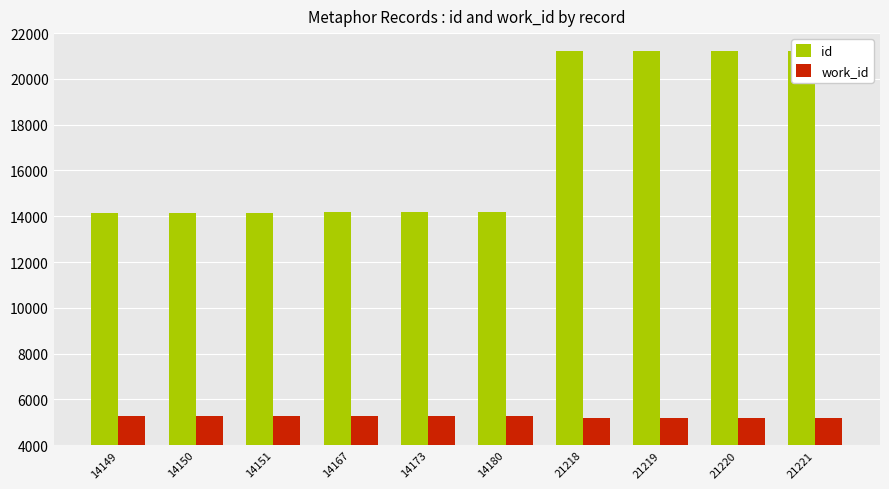

Which series has the largest range (max minus min)?

id